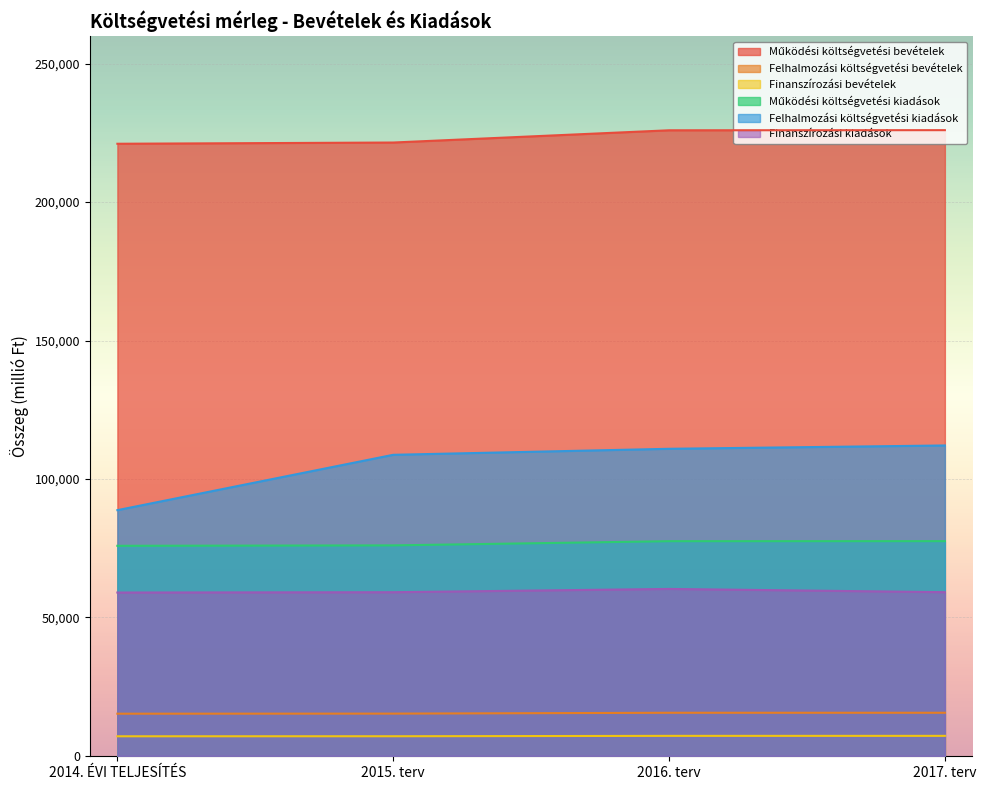

Where does the Finanszírozási kiadások series first go above 59125?

2016. terv